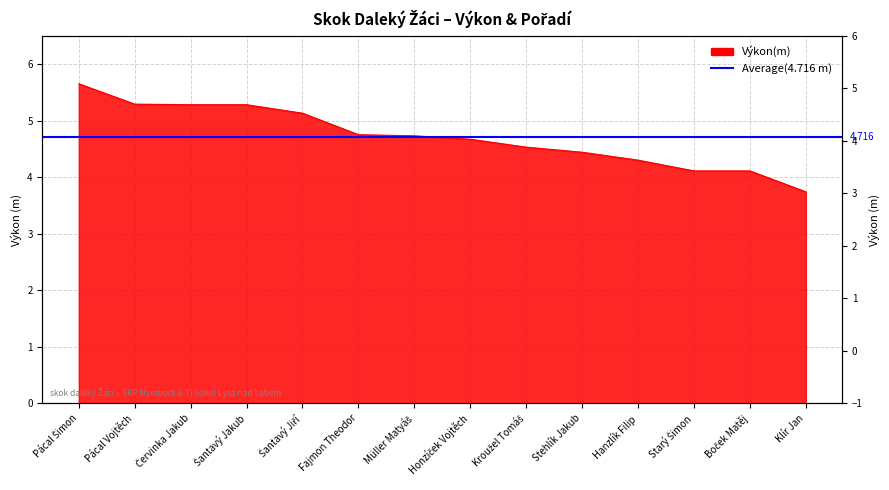

What is the difference between the values at Stehlík Jakub and Starý Šimon?

0.3